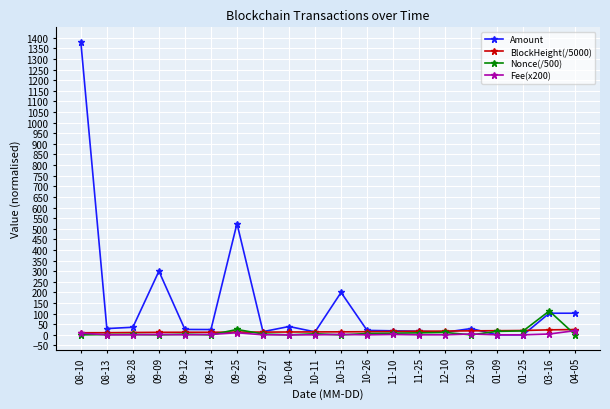

Which series changed the most between 09-09 and 10-04?

Amount